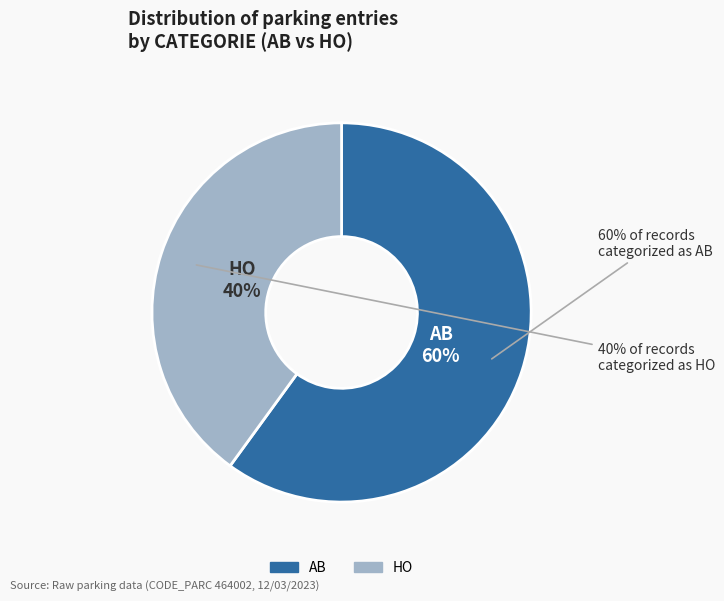

How many slices are in this pie chart?

2